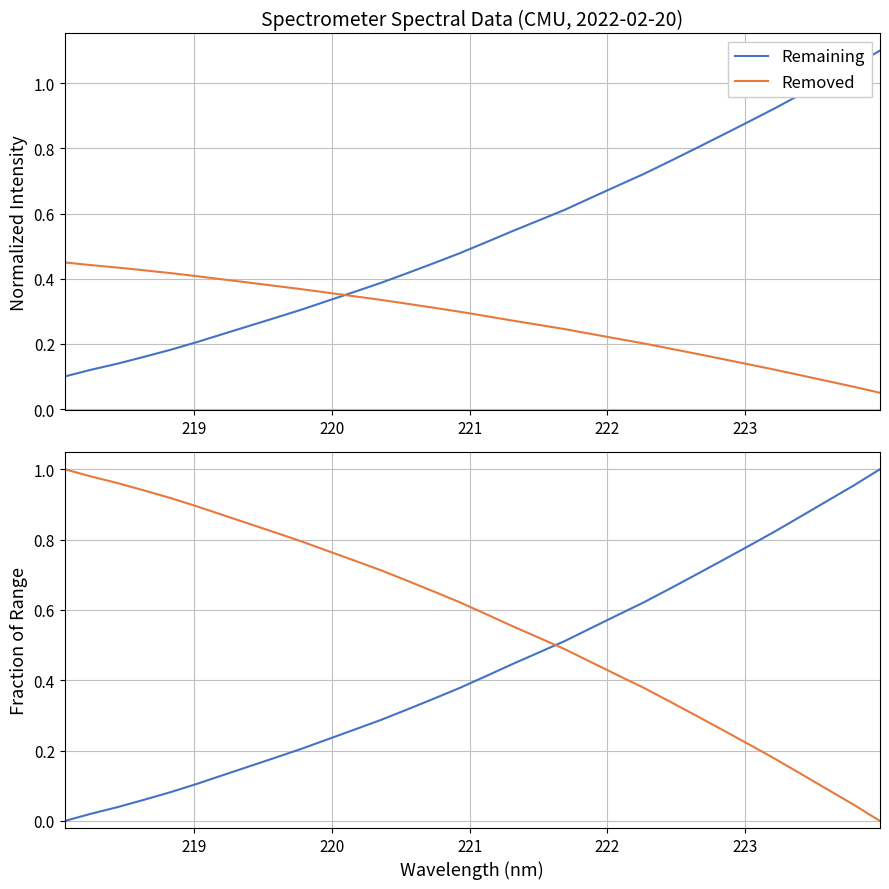

Does the chart display data point markers on the line(s)?

No